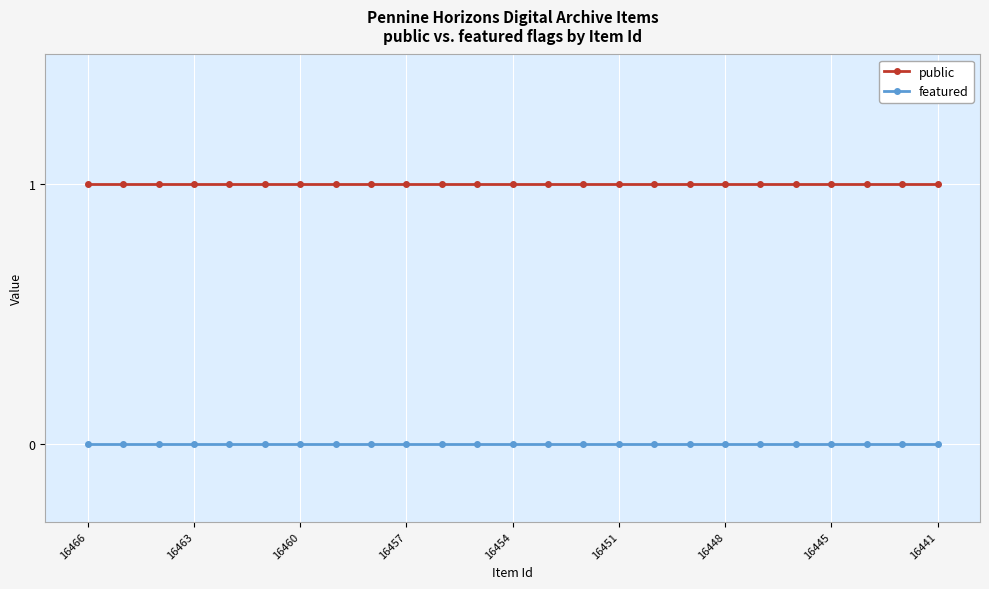

True or false: featured and public intersect in this chart.

False